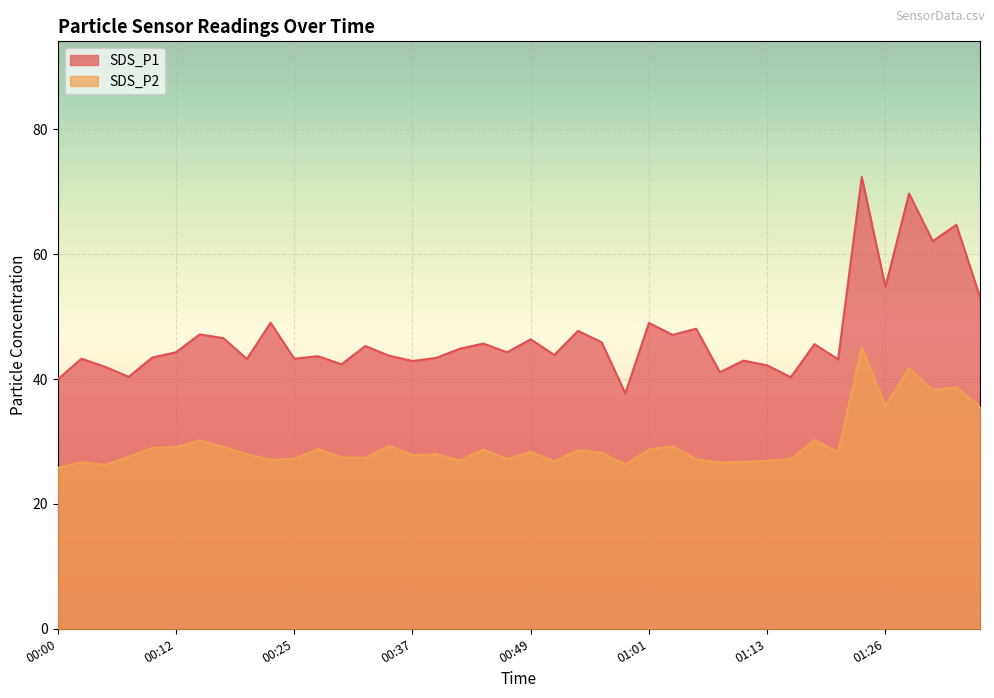

True or false: SDS_P2 and SDS_P1 intersect in this chart.

False